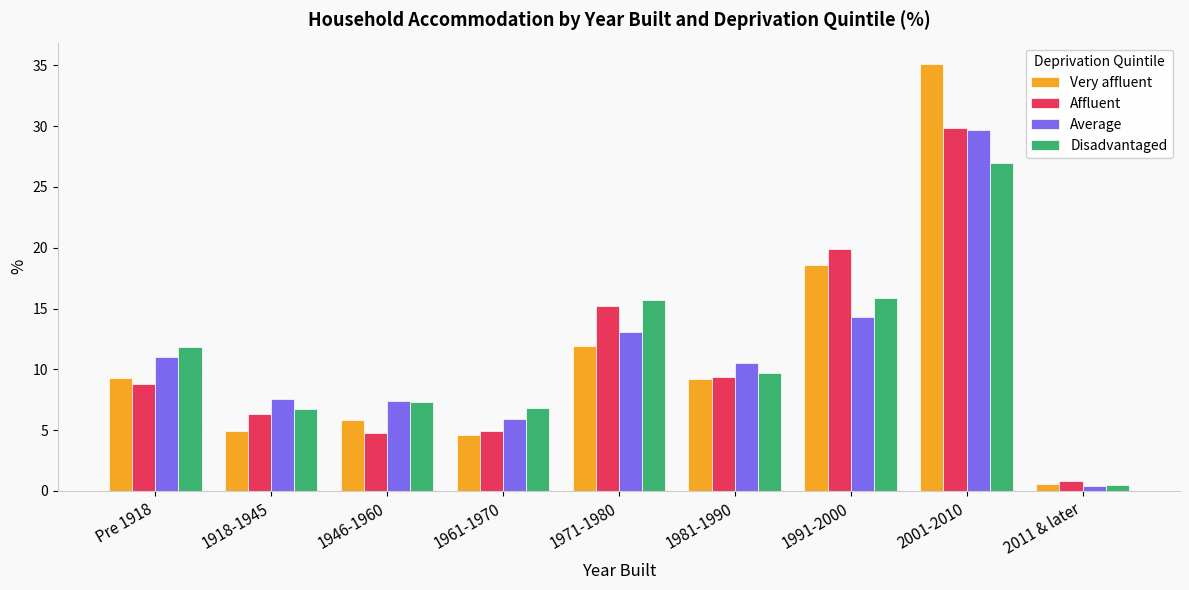

What value does the Average series have at 1946-1960?

7.4